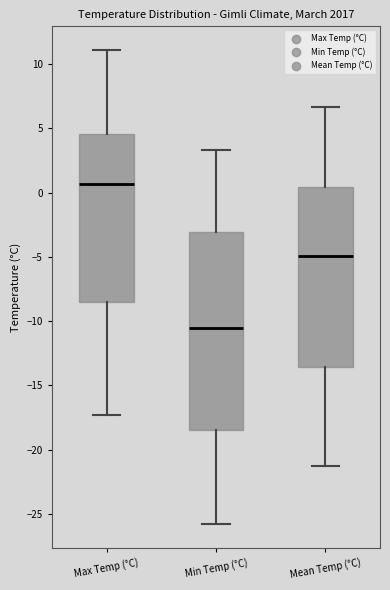

Reading left to right, read every box against the y-axis: the position of its median line, the range the box covers, and the ends of its whiskers. The values are not printed on the chart, so give them approximately, as read against the axis.

Max Temp (°C): median 0.5, box -8.5 to 4.5, whiskers -17.5 to 11.0
Min Temp (°C): median -10.5, box -18.5 to -3.0, whiskers -26.0 to 3.5
Mean Temp (°C): median -5.0, box -13.5 to 0.5, whiskers -21.5 to 6.5